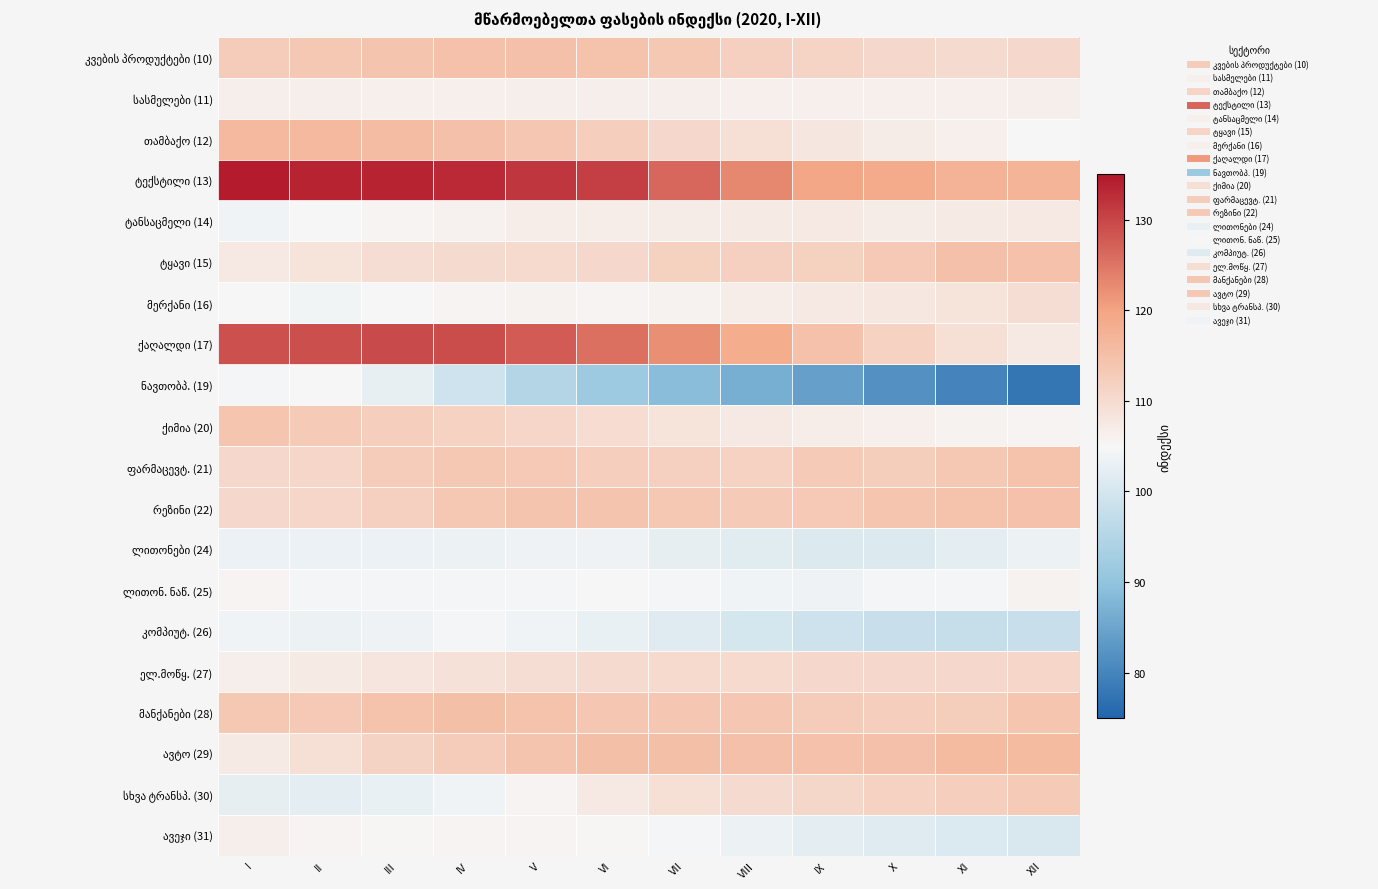

Rank the series at XI from lowest to highest value.

ნავთობპ. (19), კომპიუტ. (26), ავეჯი (31), ლითონები (24), ლითონ. ნაწ. (25), ქიმია (20), თამბაქო (12), სასმელები (11), ტანსაცმელი (14), მერქანი (16), ქაღალდი (17), კვების პროდუქტები (10), ელ.მოწყ. (27), სხვა ტრანსპ. (30), მანქანები (28), ფარმაცევტ. (21), რეზინი (22), ტყავი (15), ავტო (29), ტექსტილი (13)